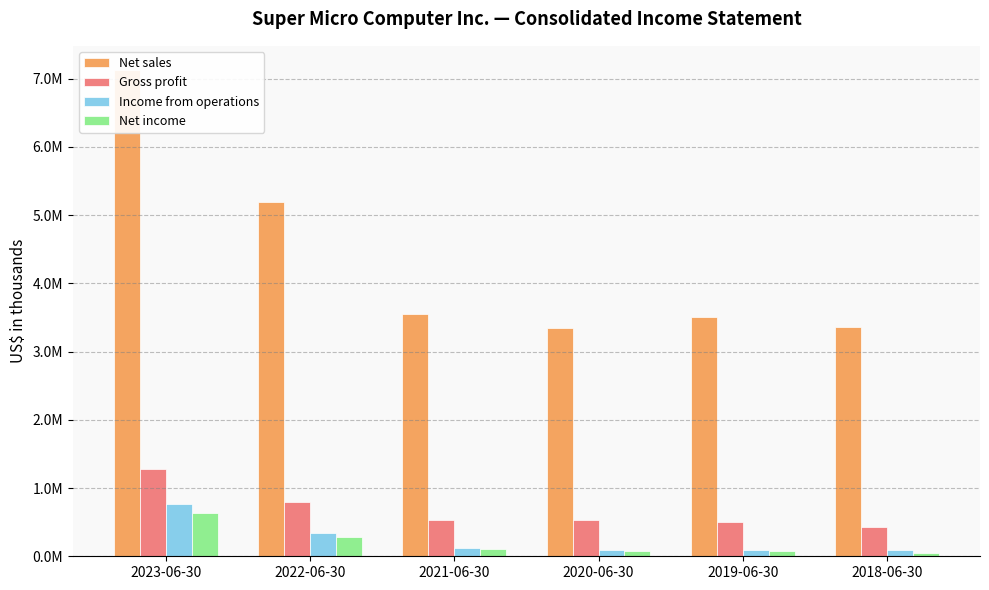

What is the difference between the second highest and minimum values in the Net sales series?

1856818